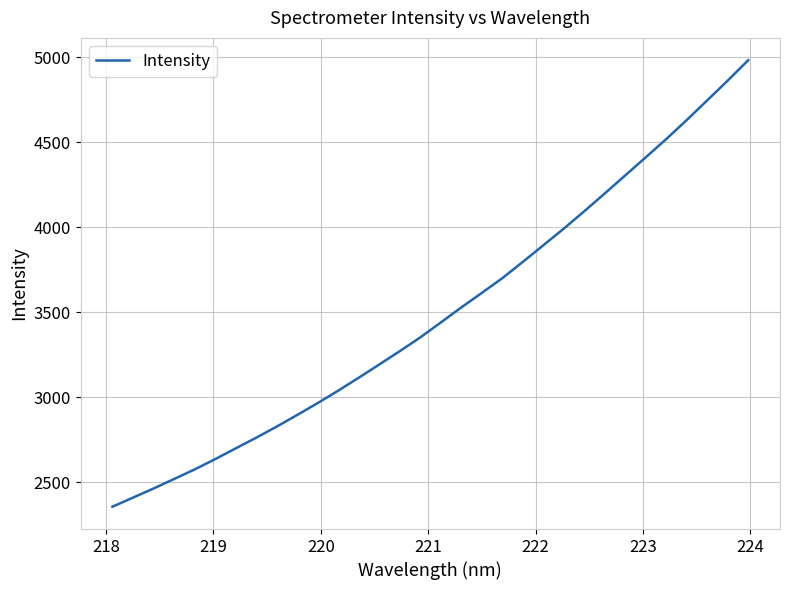

What is the difference between the maximum and minimum values?

2624.5